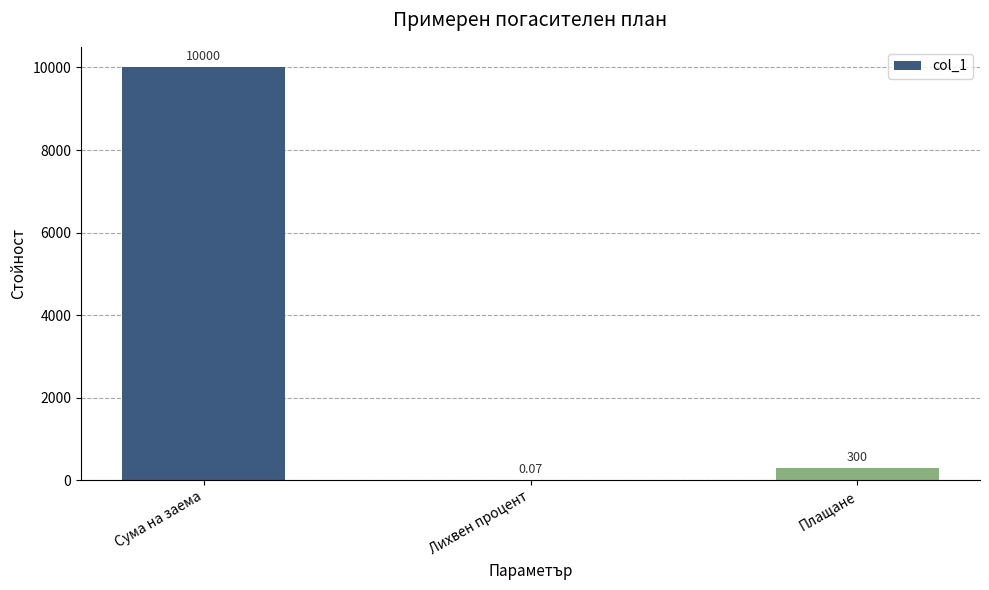

Between Лихвен процент and Сума на заема, which is larger?

Сума на заема